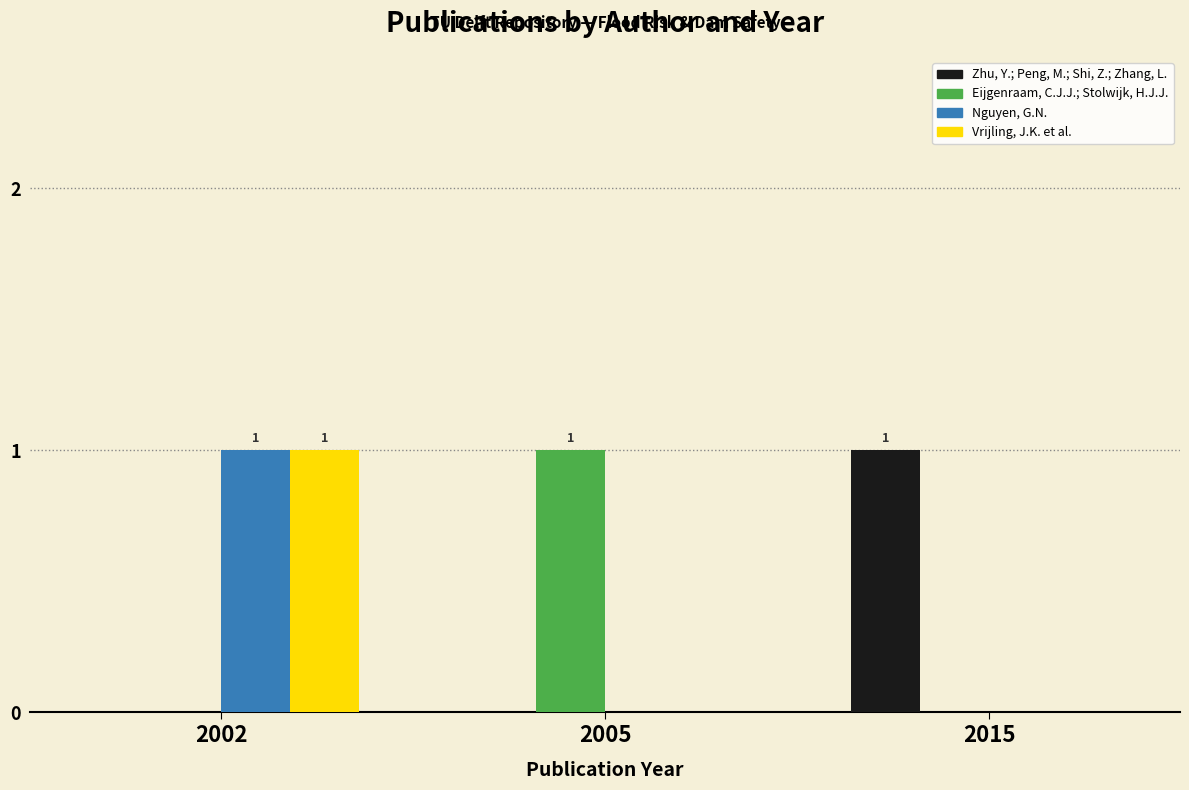

At which category is the sum across all series the highest?

2002